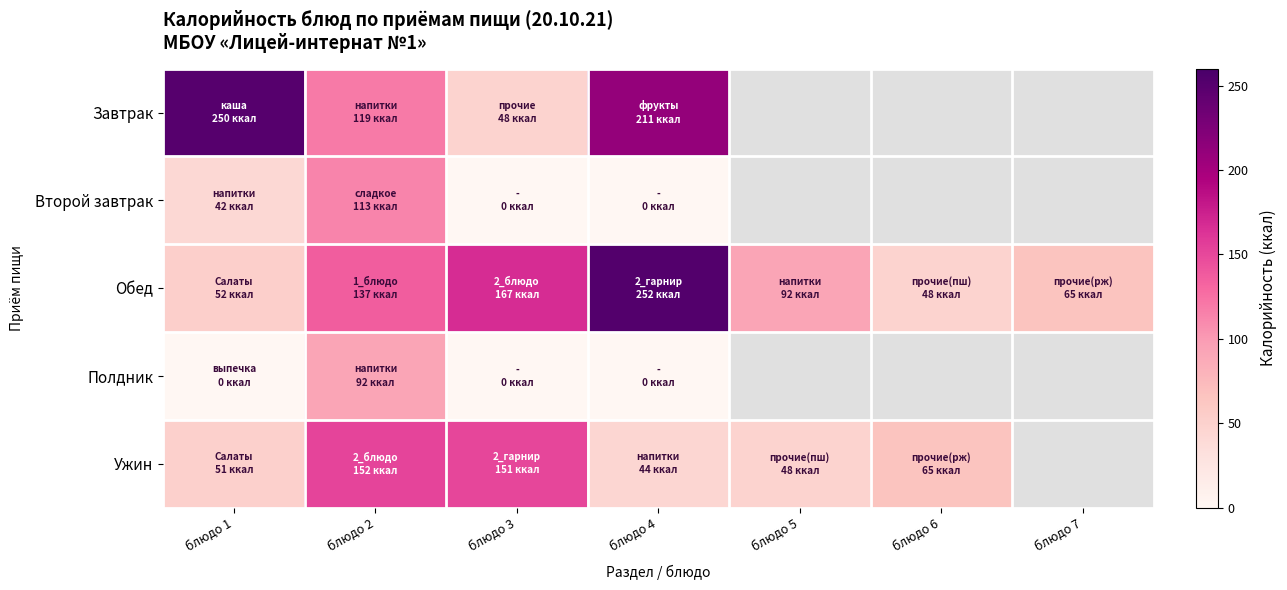

Which category has the highest value in the Обед series?

блюдо 4